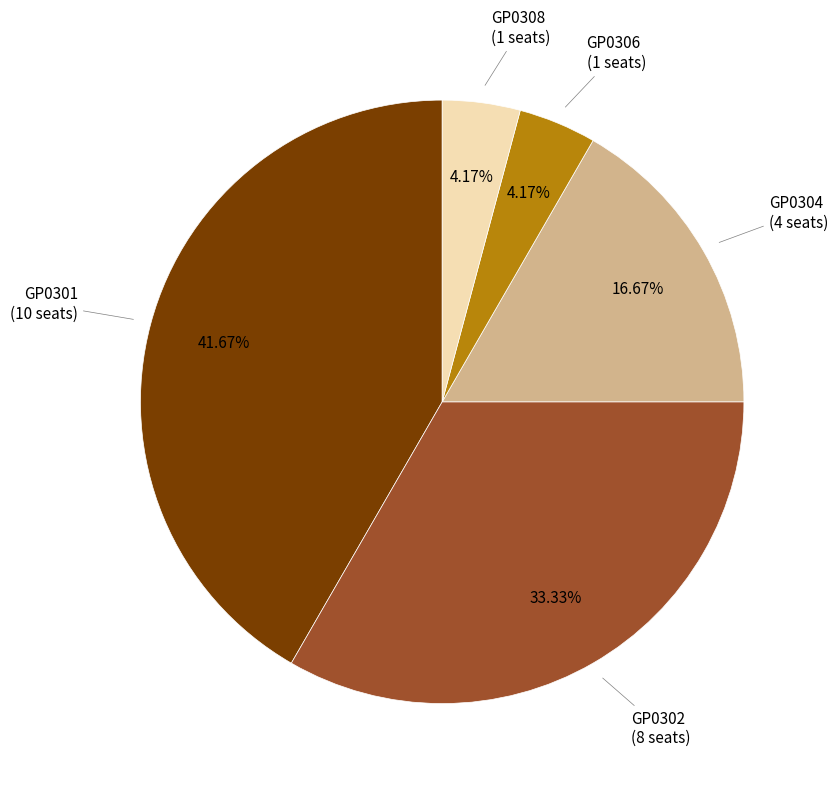

What is the total percentage of GP0306 and GP0308?

8.3%